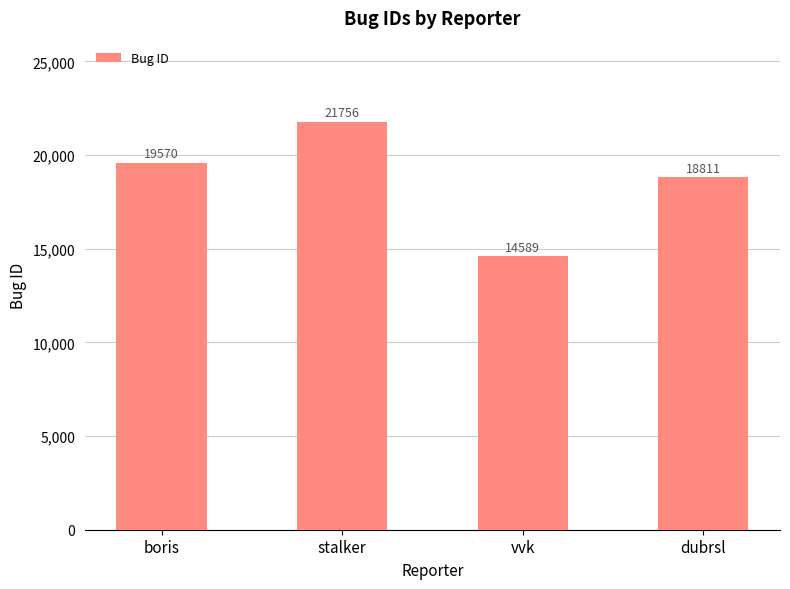

List the labels in order of value, smallest first.

vvk, dubrsl, boris, stalker